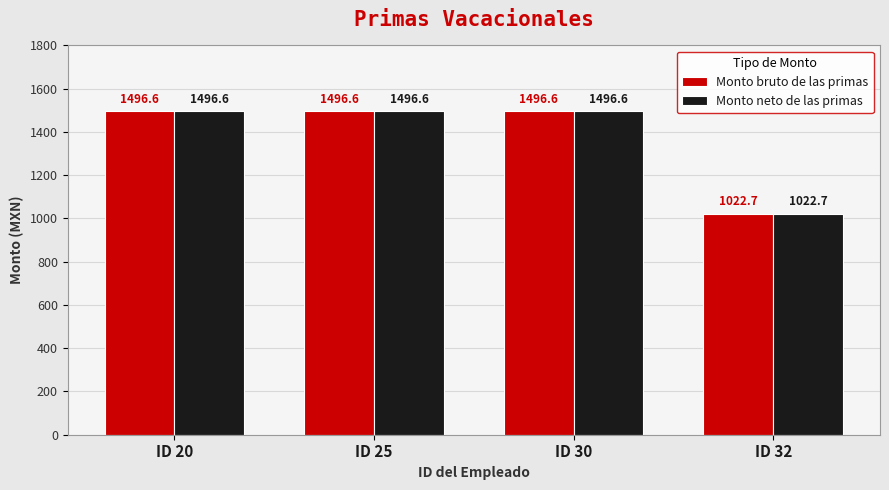

At how many categories does at least one series exceed 1495?

3